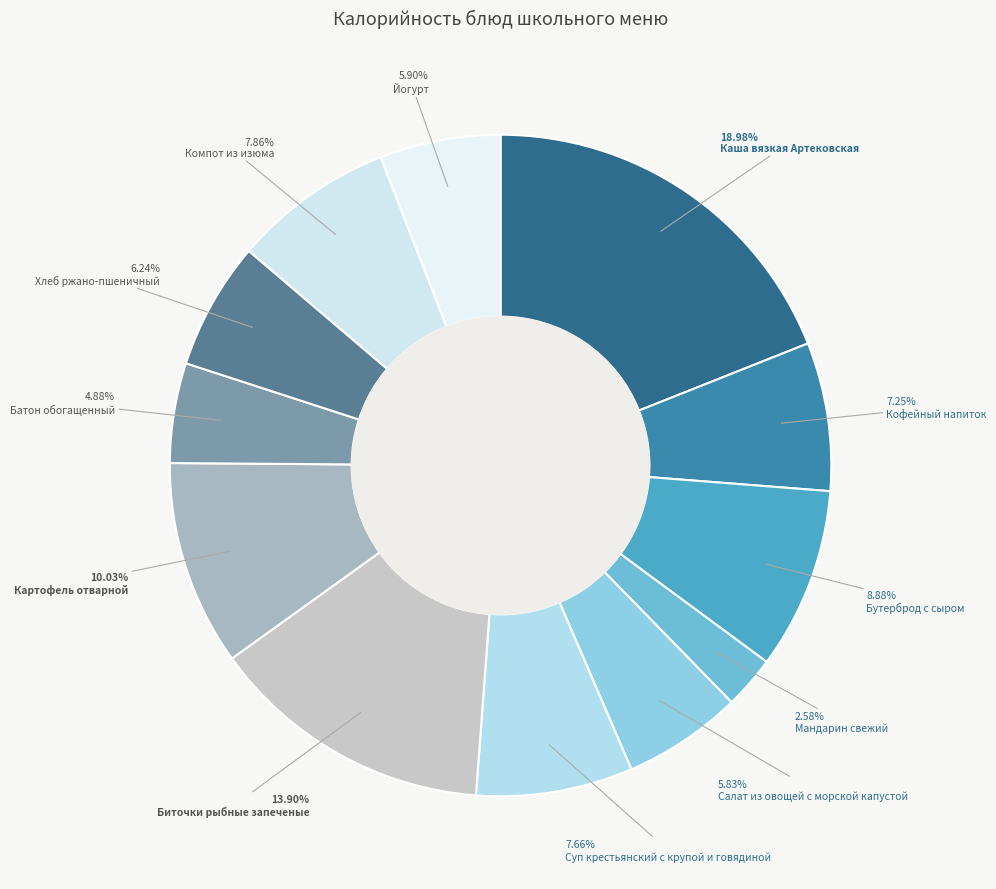

What portion of the pie excludes Йогурт?

94.1%